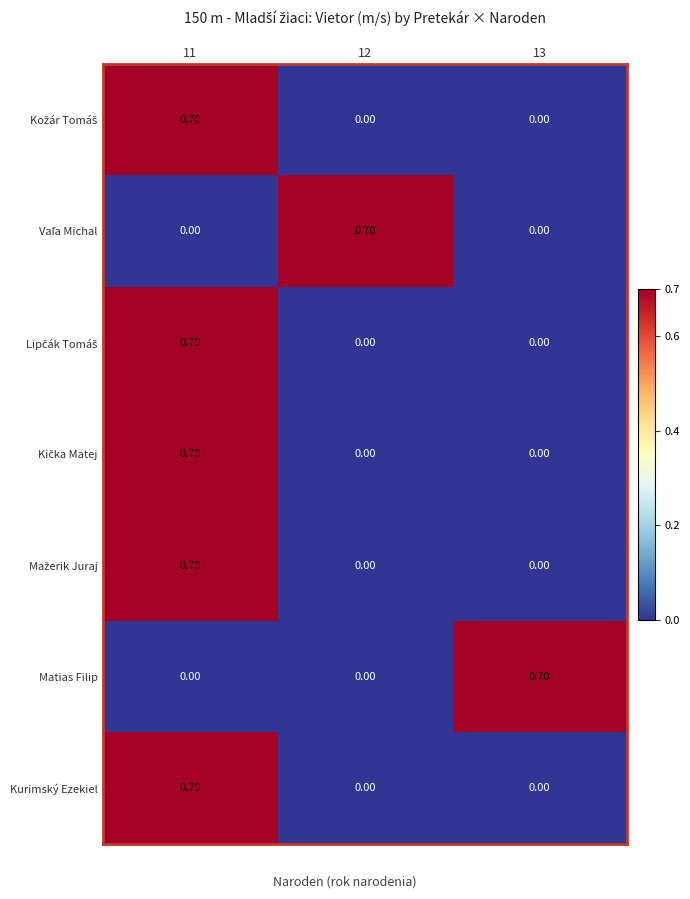

What is the difference between the highest and lowest values at 11?

0.7